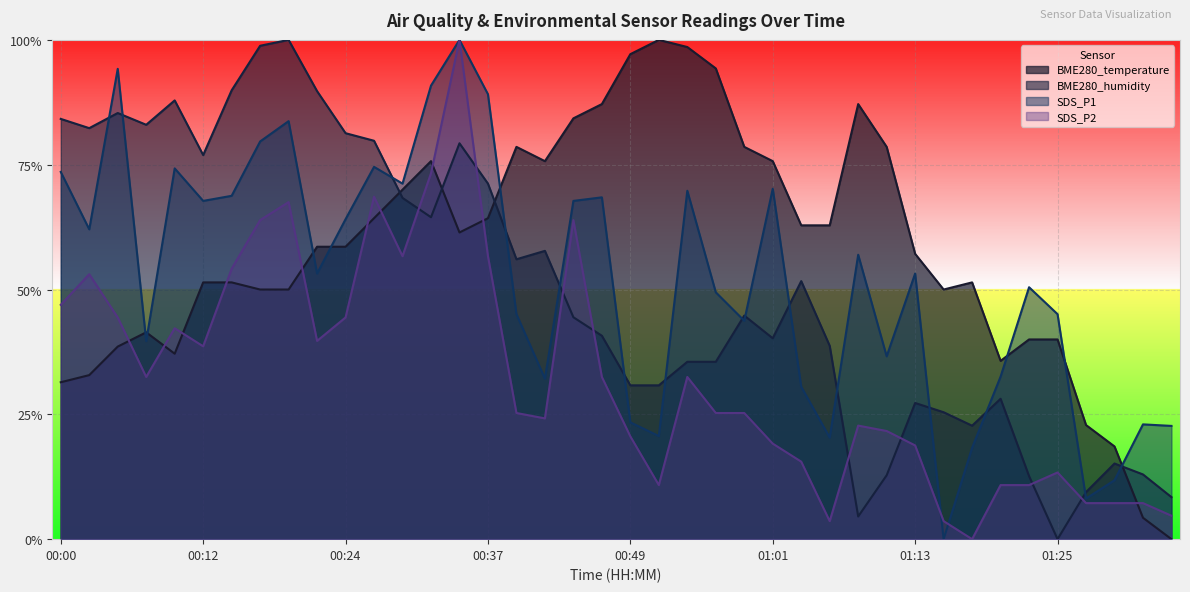

What is the label of the 5th point from the left?

00:10